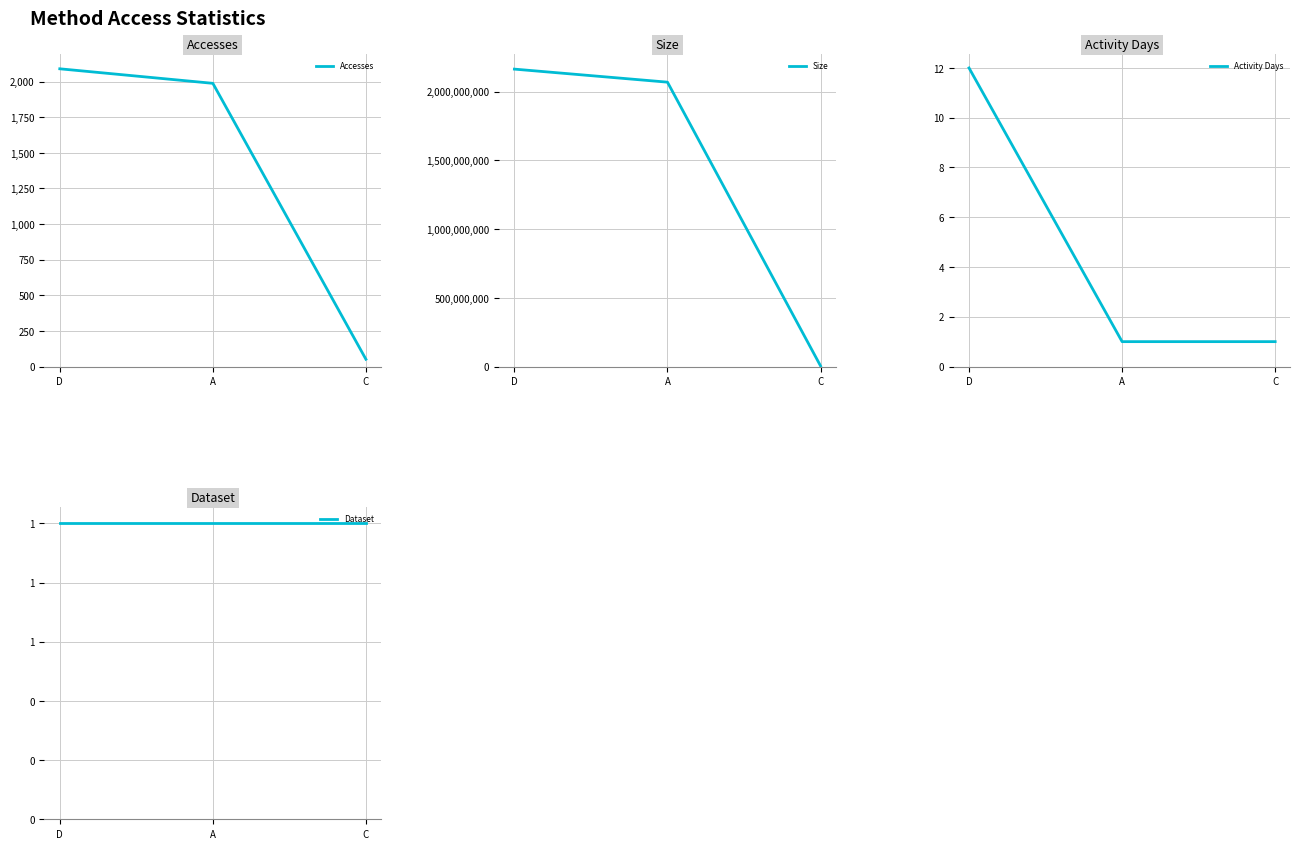

What is the label of the 2nd point from the left?

A